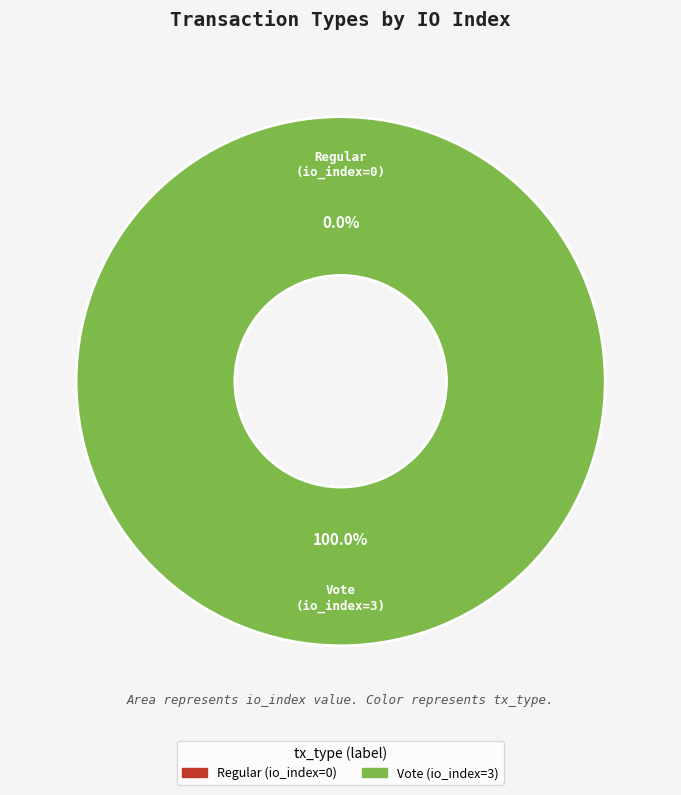

True or false: Regular (io_index=0) accounts for 8% of the total.

False